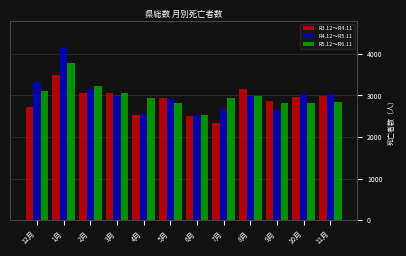

The value of R3.12～R4.11 at 12月 is 4843. True or false?

False